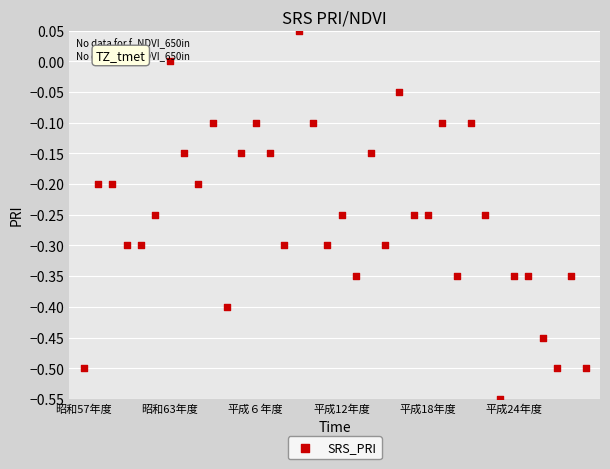

What is the range of Y values (max minus min)?

0.6